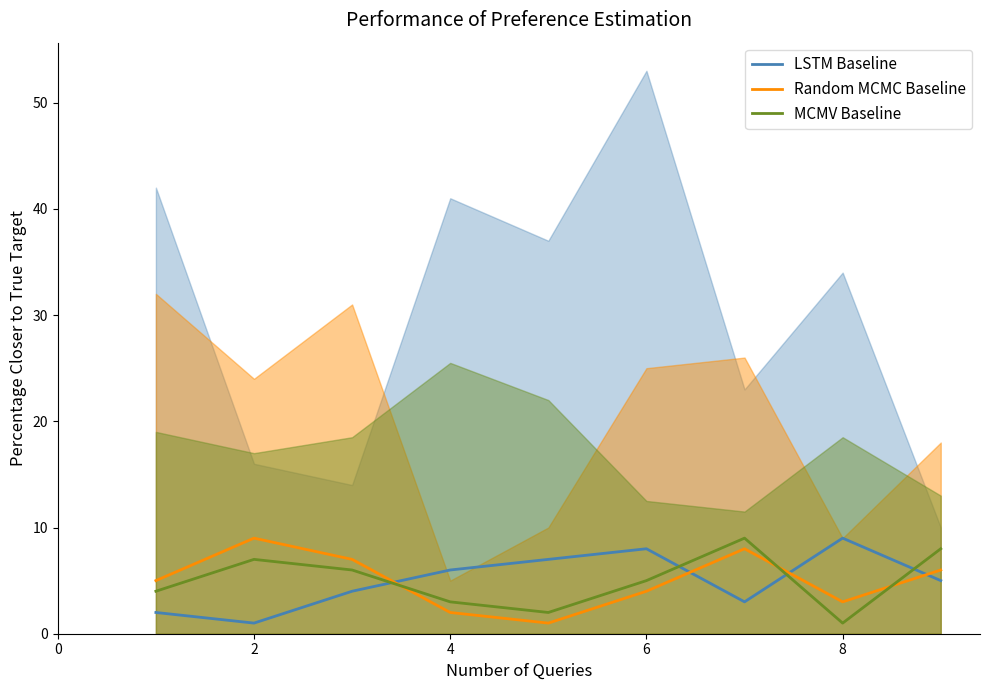

True or false: LSTM Baseline has more than 2 interior local peaks.

False